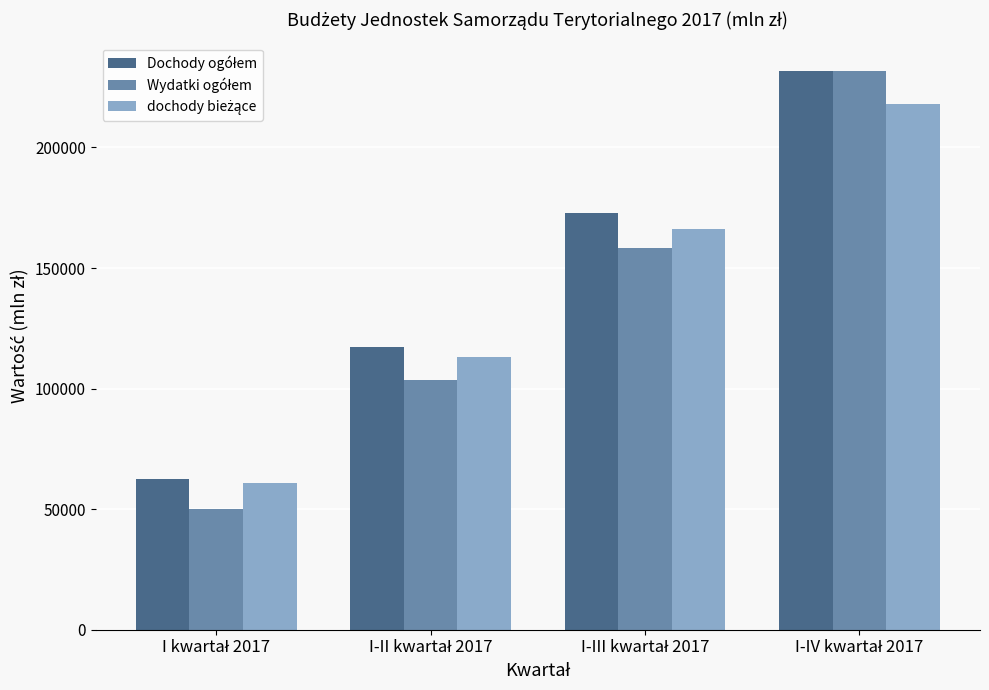

What is the greatest value displayed?

231889